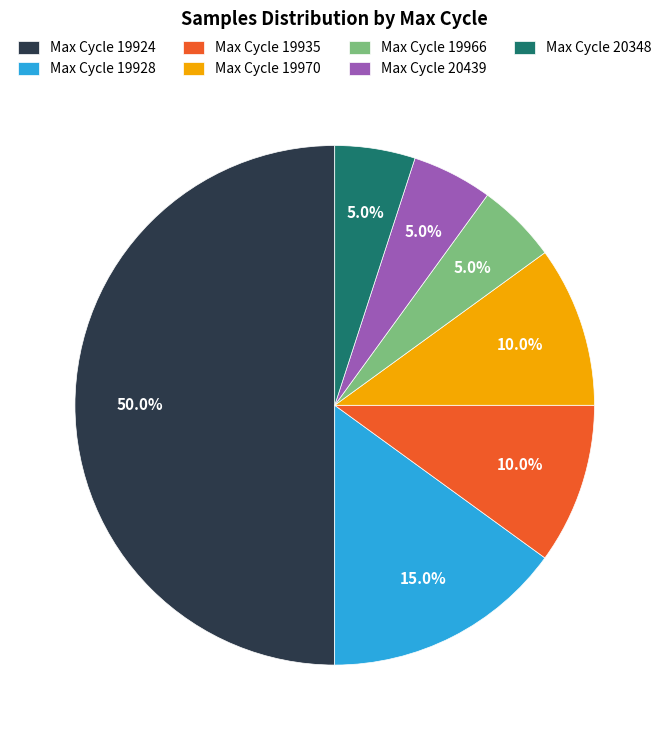

Which has a higher value, Max Cycle 19935 or Max Cycle 20348?

Max Cycle 19935